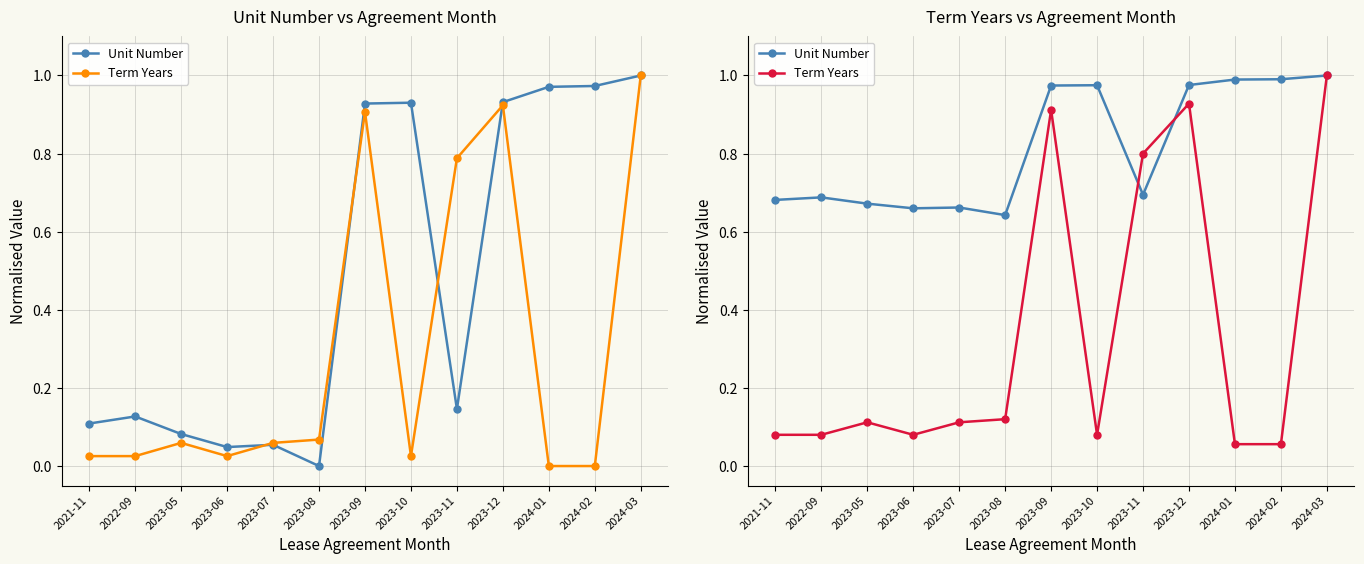

What is the approximate value of Term Years at 2023-10?

0.1